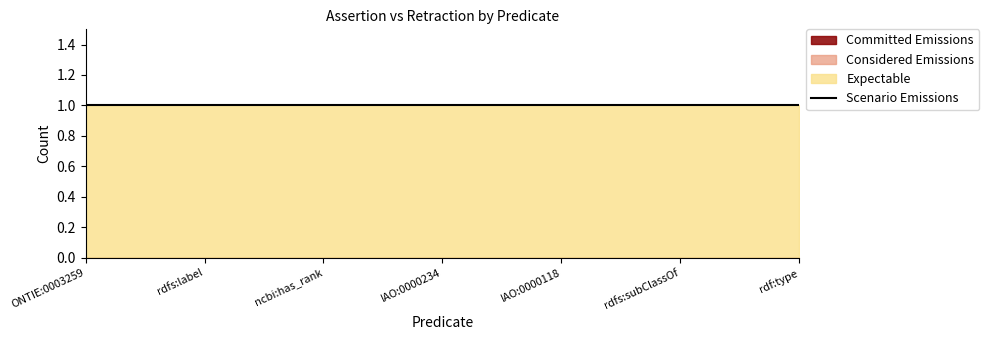

Which category has the highest value in the Committed Emissions series?

ONTIE:0003259